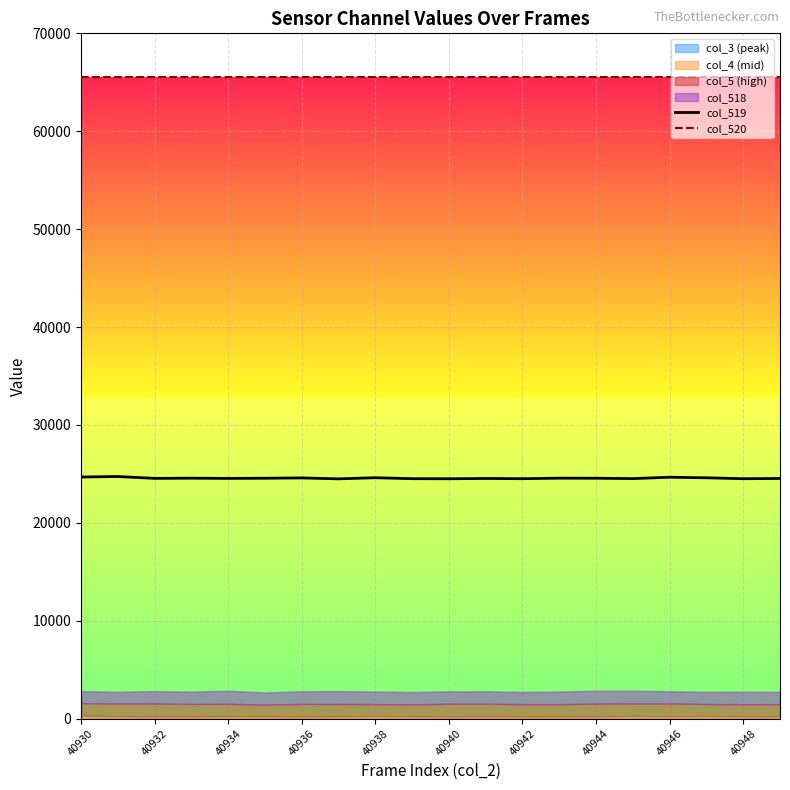

What is the sum of the col_519 values at 40944 and 40936?

49143